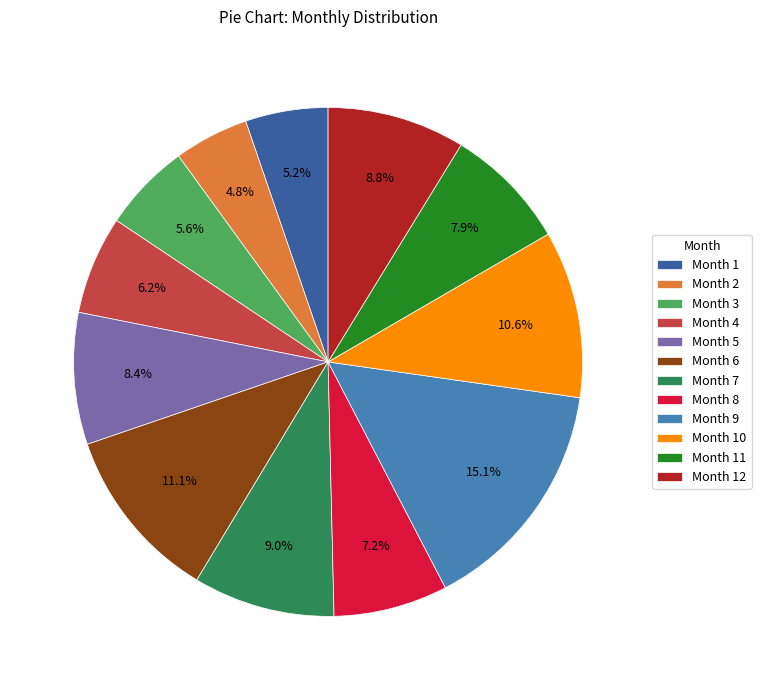

Count the number of slices in the pie.

12